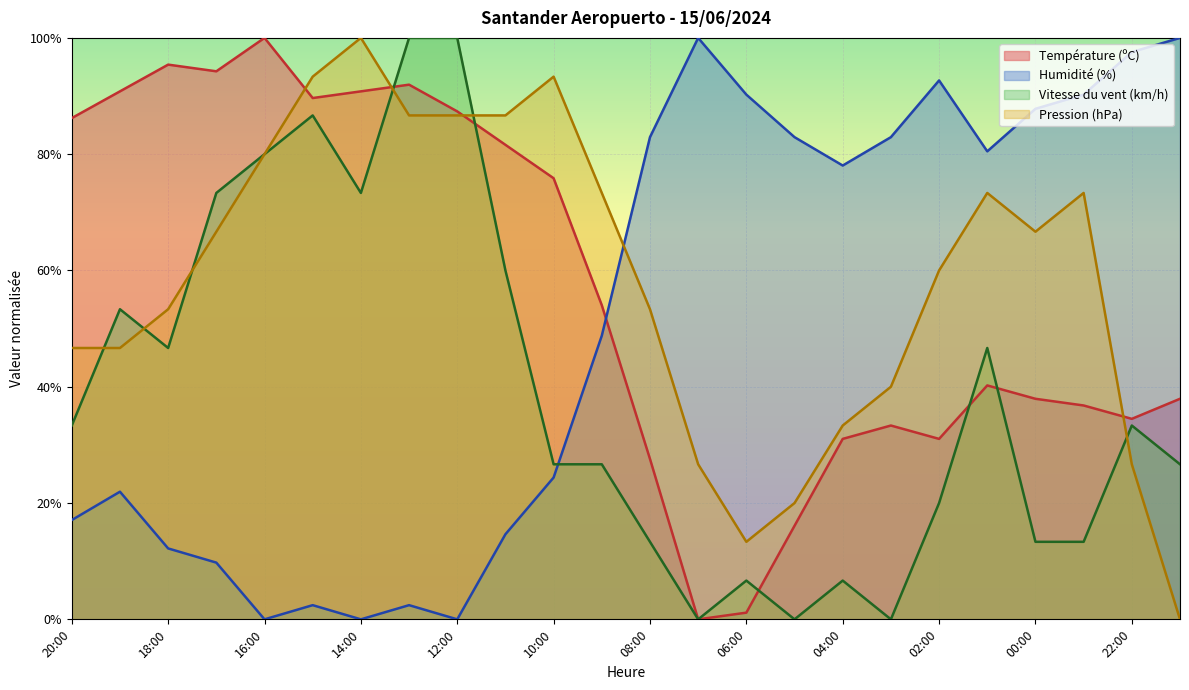

What is the difference between the second highest and minimum values in the Vitesse du vent (km/h) series?

100.0